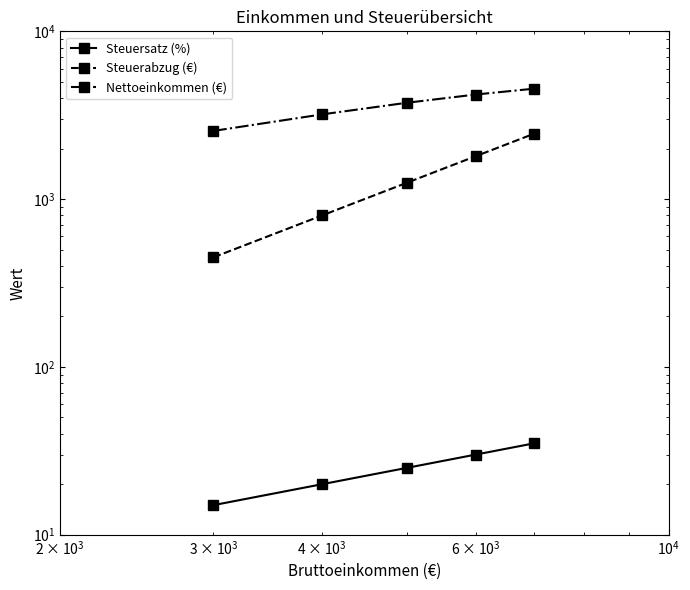

Rank the series by their maximum value, from lowest to highest.

Steuersatz (%), Steuerabzug (€), Nettoeinkommen (€)